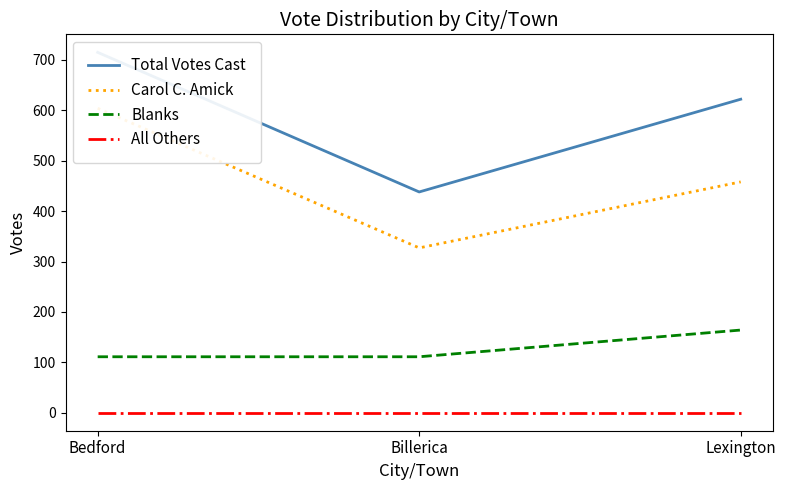

How many lines are shown in the chart?

4